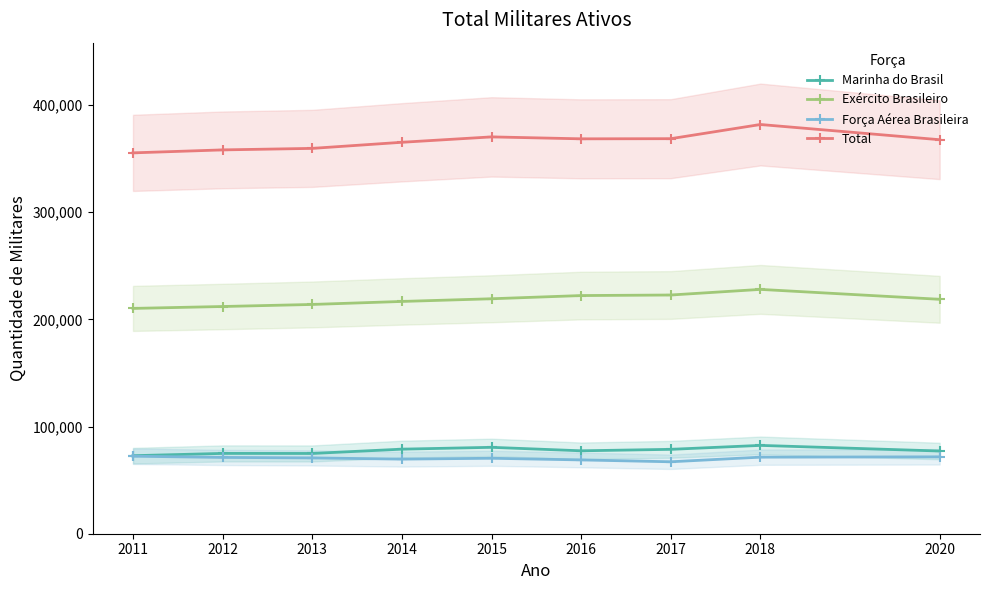

At which label does Marinha do Brasil first exceed 77374?

2014